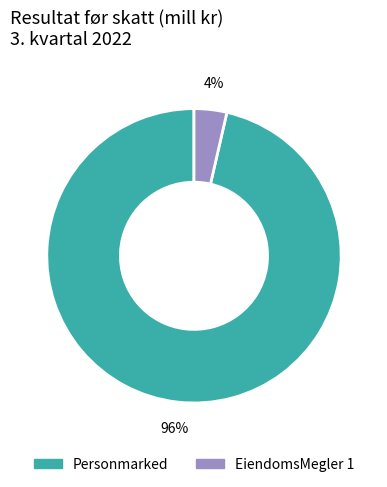

Is it true that Personmarked is 96% of the pie?

True